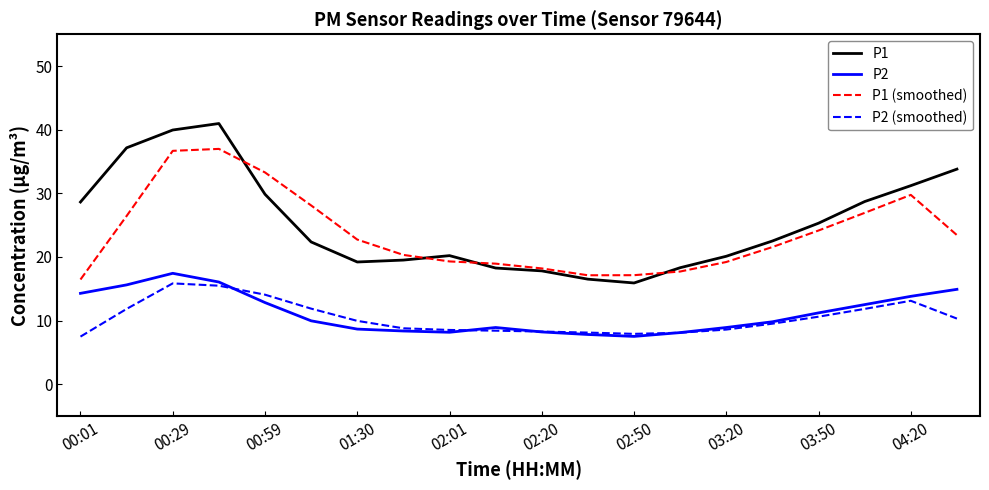

Which series has the widest spread of values?

P1